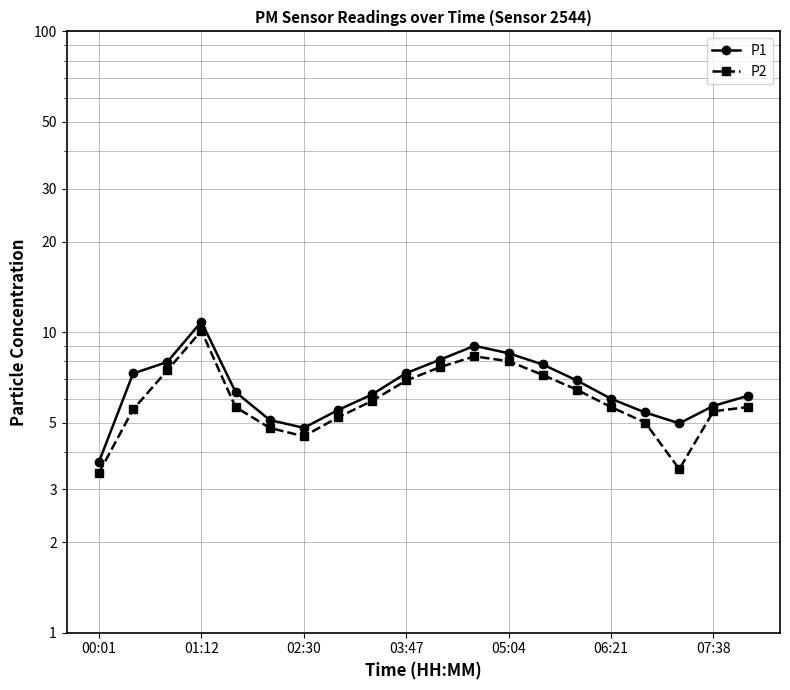

How many lines are shown in the chart?

2